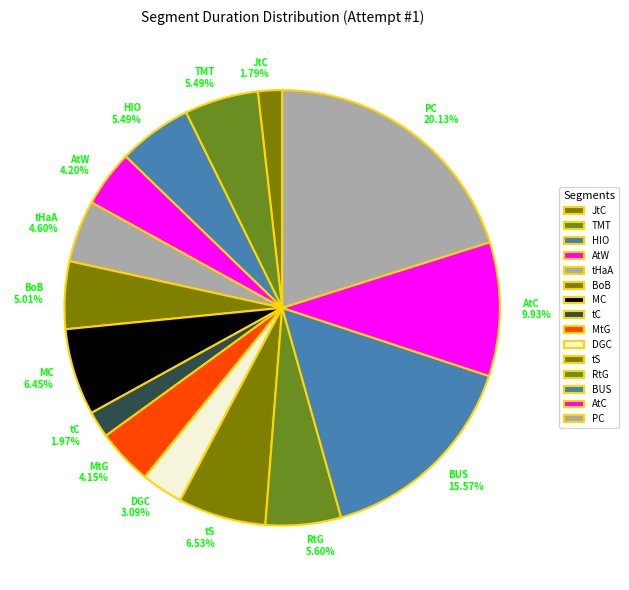

To the nearest percent, what portion does HIO represent?

5%